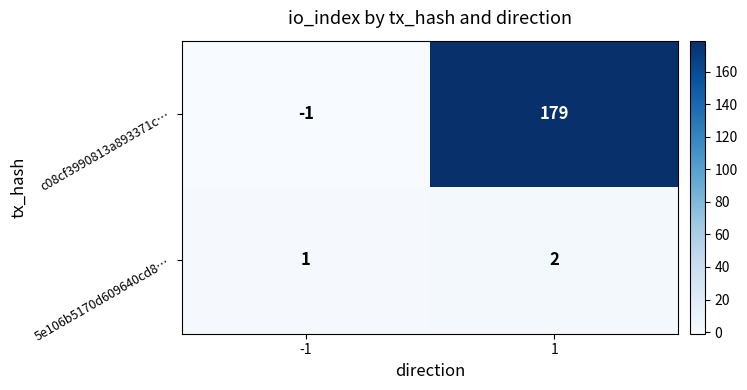

What is the difference between the maximum and minimum values in the c08cf3990813a893371c… series?

180